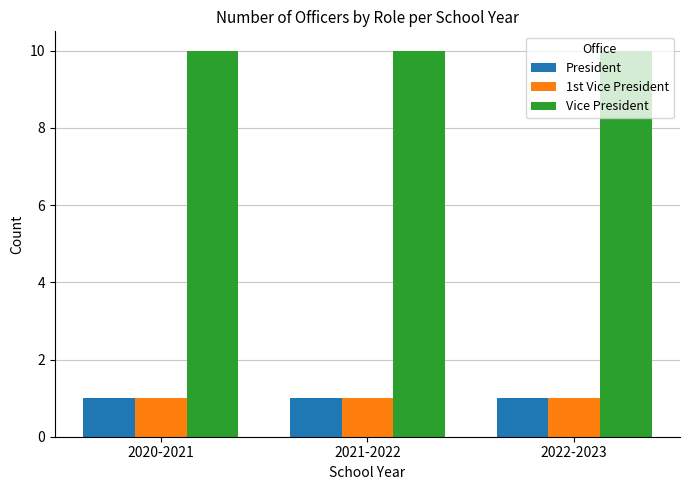

What position from the left is 2022-2023?

3